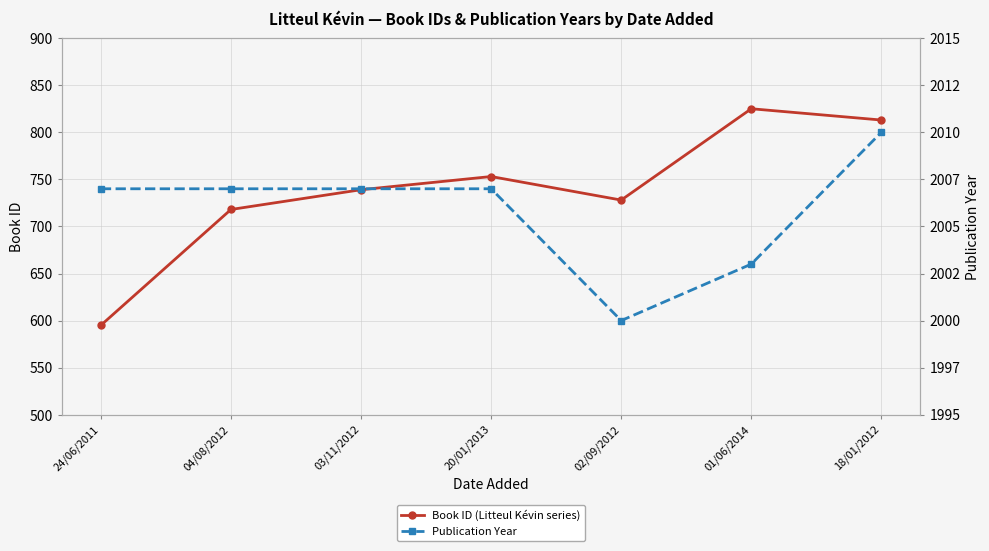

What is the label of the 3rd point from the left?

03/11/2012